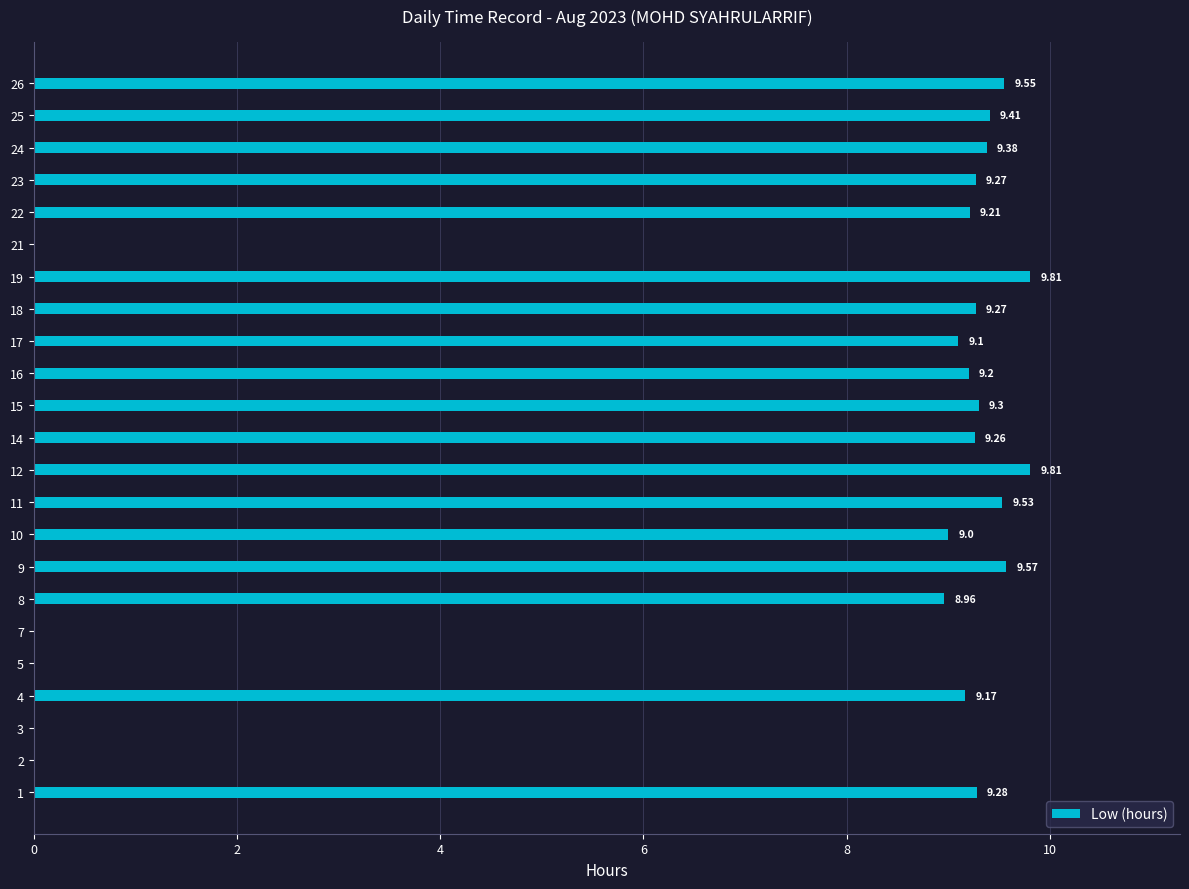

Are the bars horizontal?

Yes